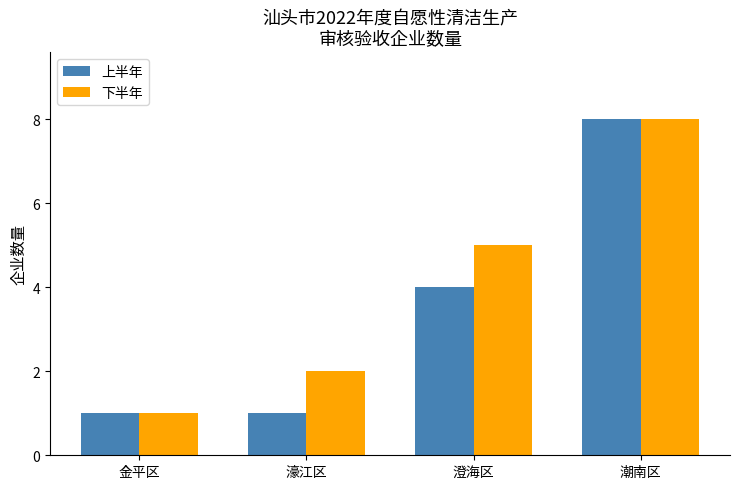

What is the difference between the maximum and minimum values in the 下半年 series?

7